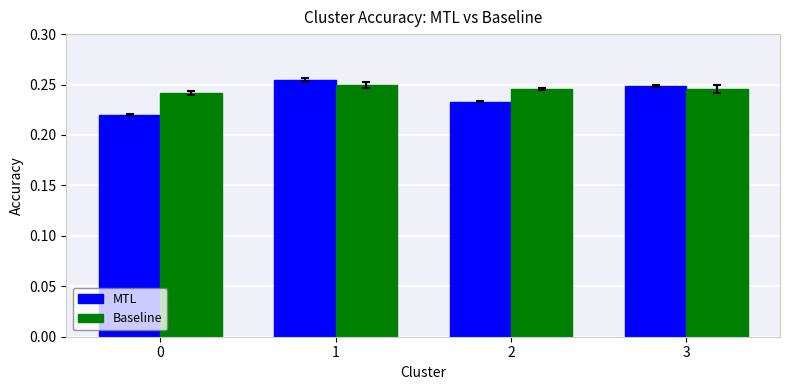

The value of MTL at 1 is 0.1. True or false?

False